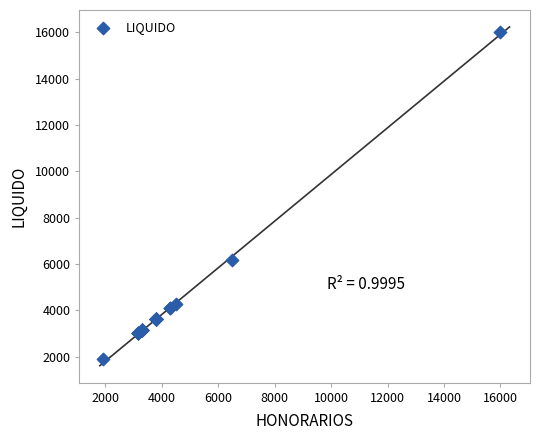

What Y value in the scatter plot is closest to 8950?

6175.0